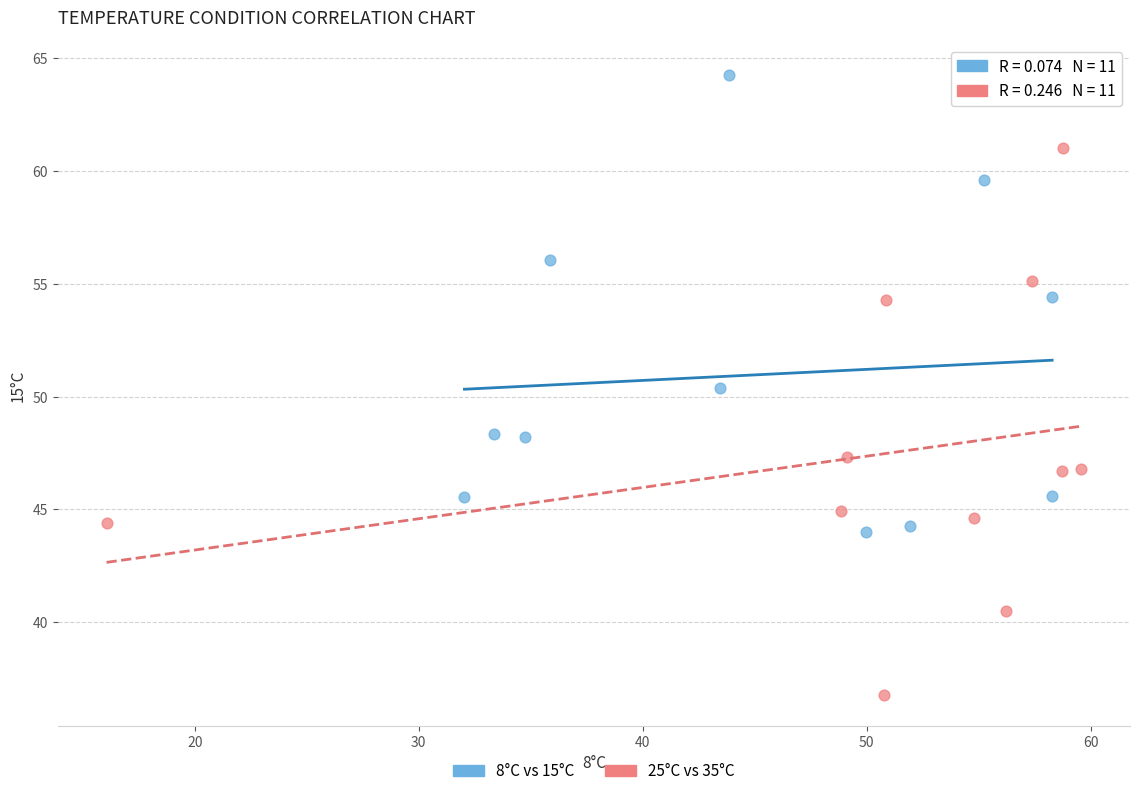

Which series contains the lowest Y value?

25°C vs 35°C